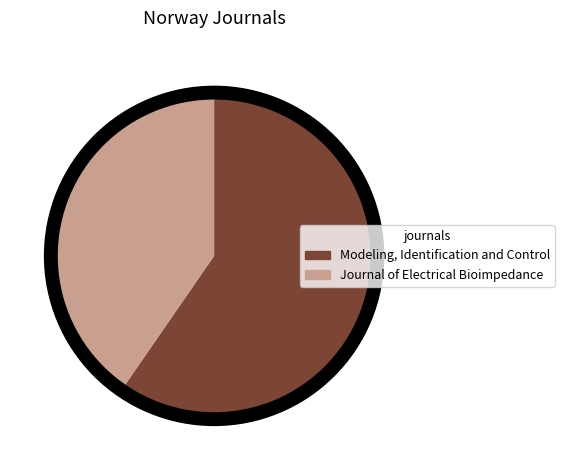

Rank the categories by value from lowest to highest.

Journal of Electrical Bioimpedance, Modeling, Identification and Control